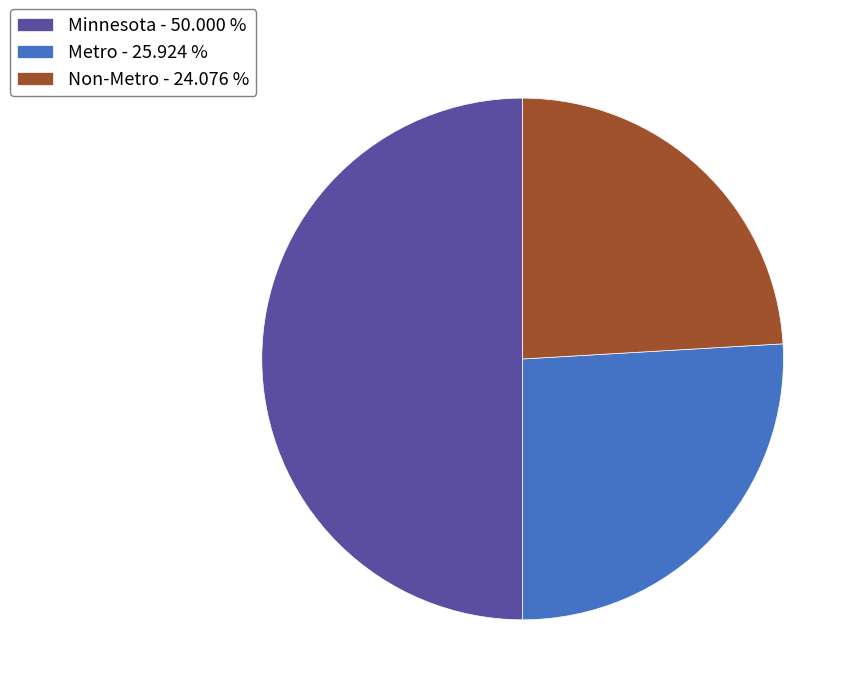

Does Non-Metro - 24.076 % represent more than half of the total?

No